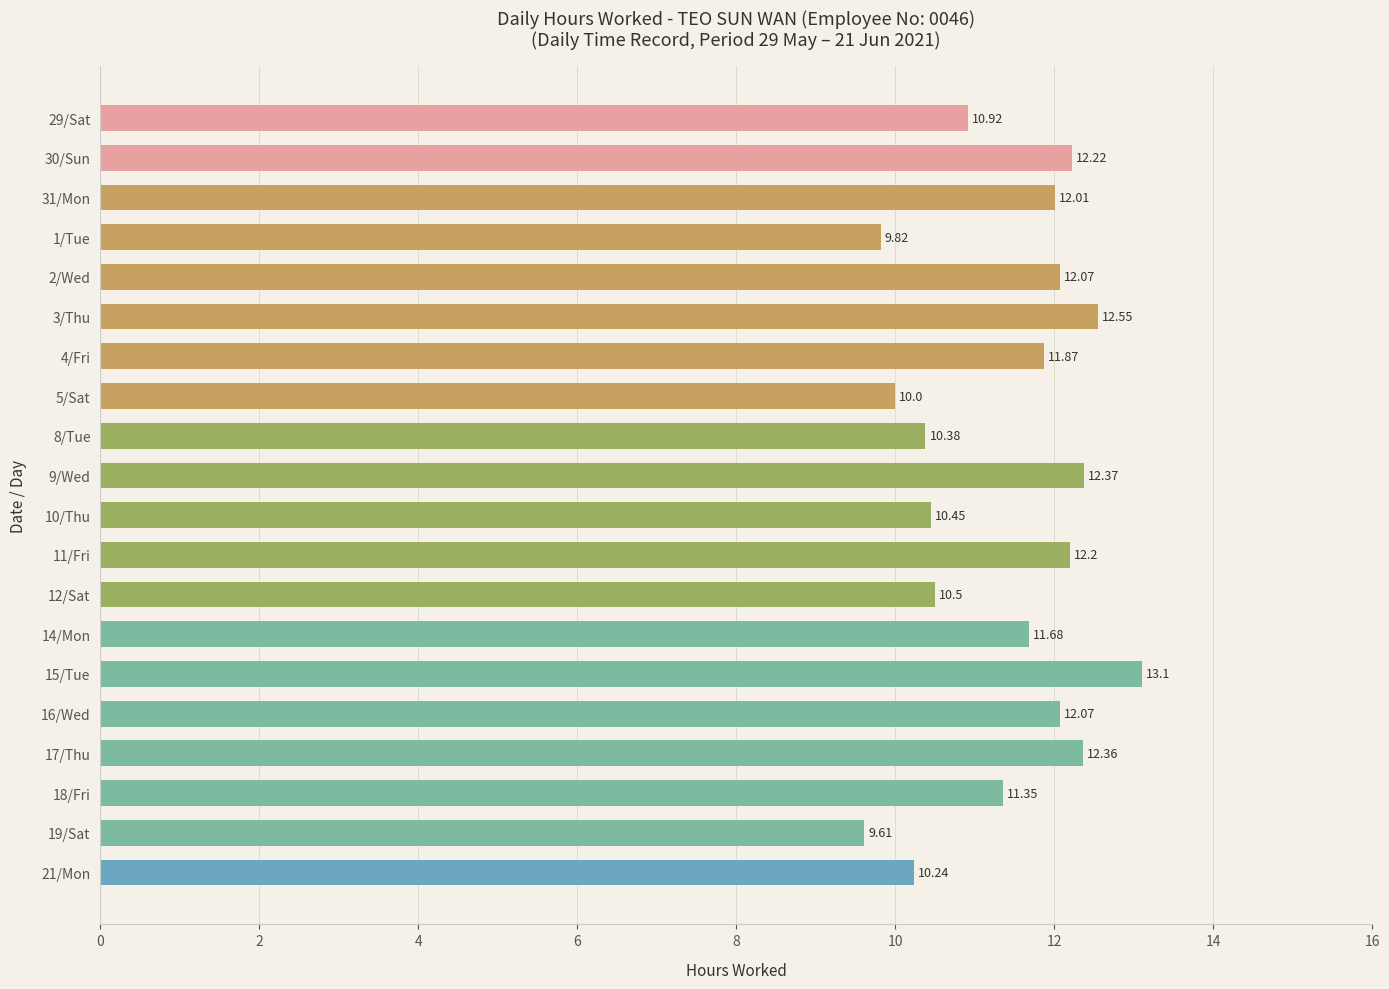

What is the ratio of the value at 18/Fri to the value at 15/Tue?

0.9